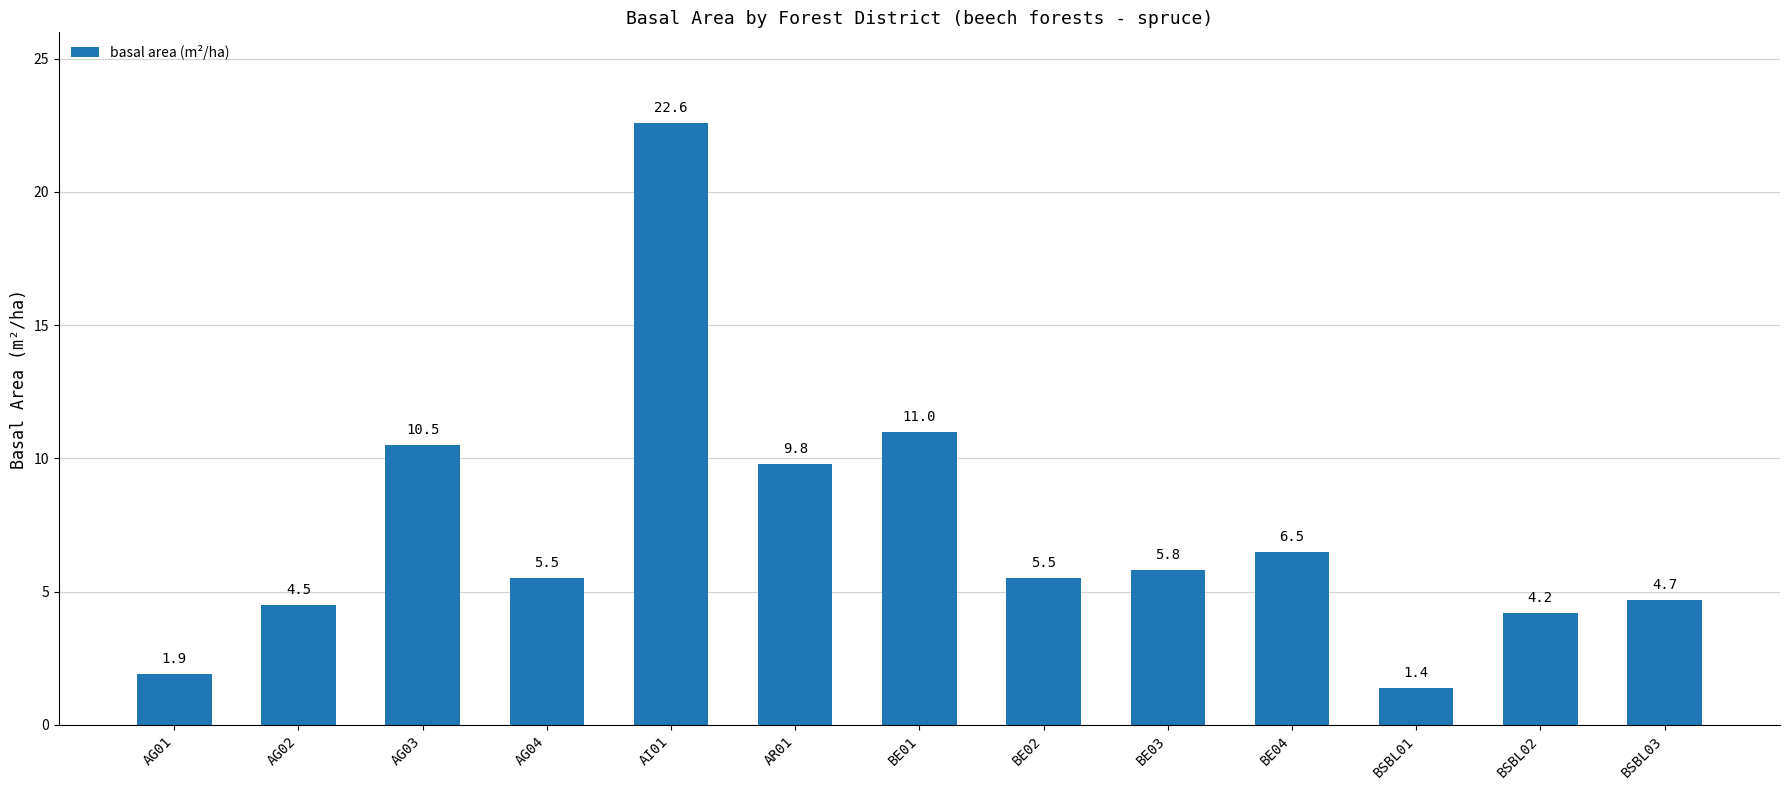

Read the value at BE01.

11.0